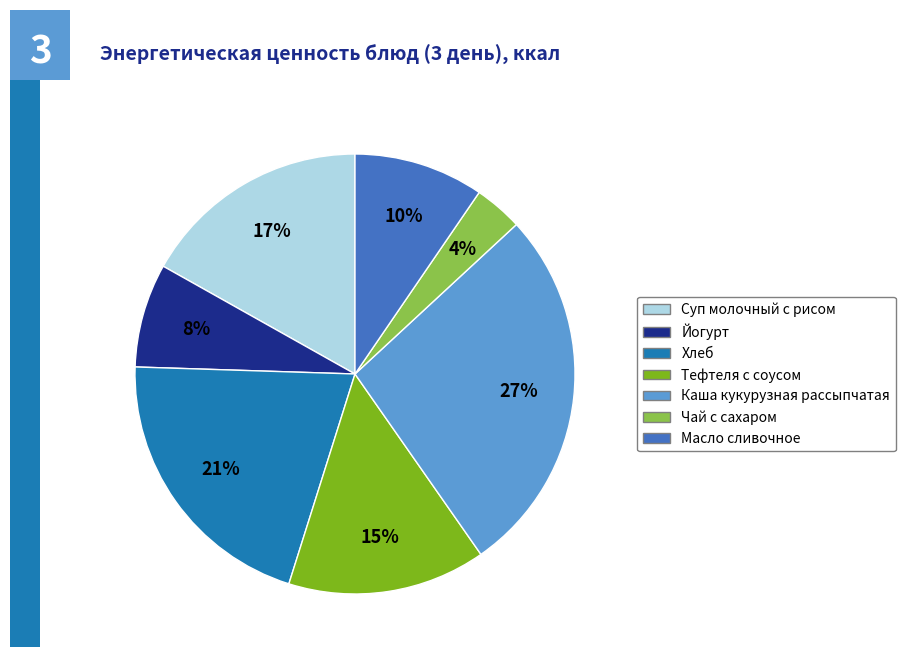

Combined, do Суп молочный с рисом and Тефтеля с соусом account for over 50%?

No